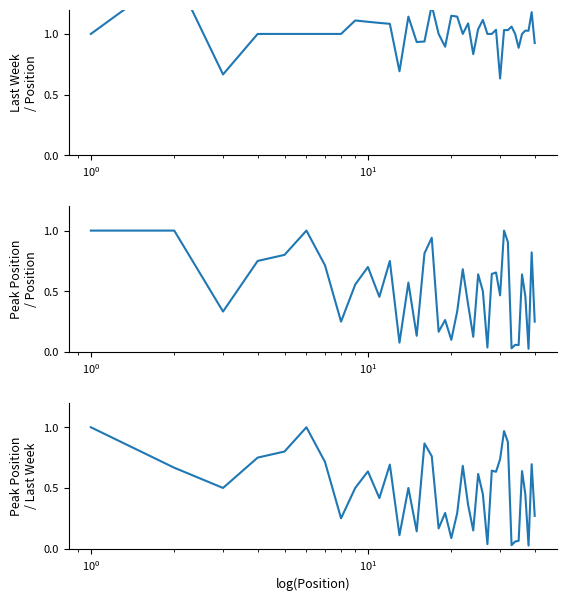

True or false: Peak Position / Position and Last Week / Position intersect in this chart.

False